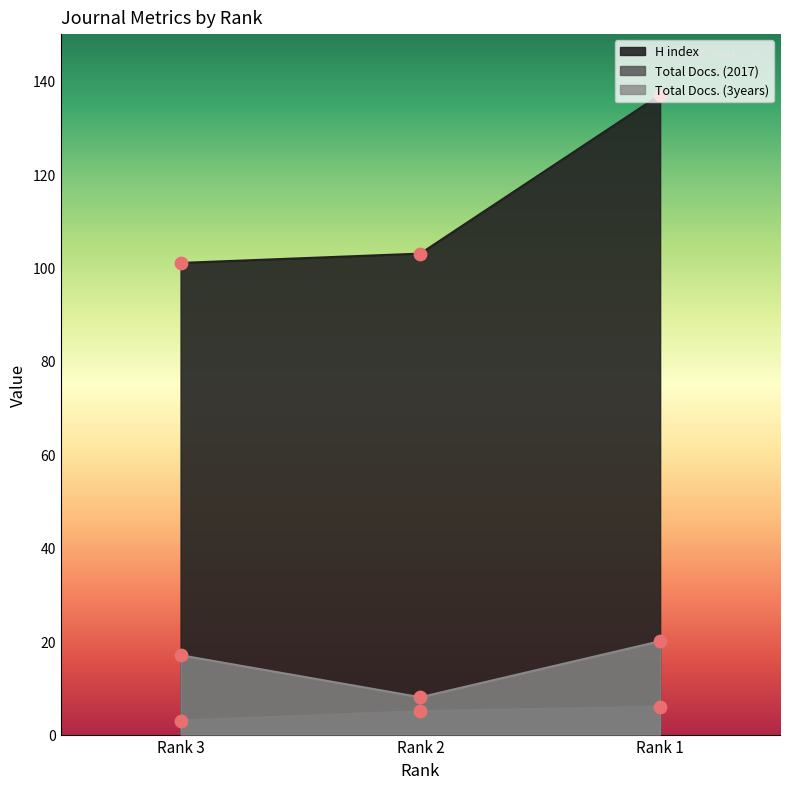

What are all the series names shown in the legend?

H index, Total Docs. (2017), Total Docs. (3years)